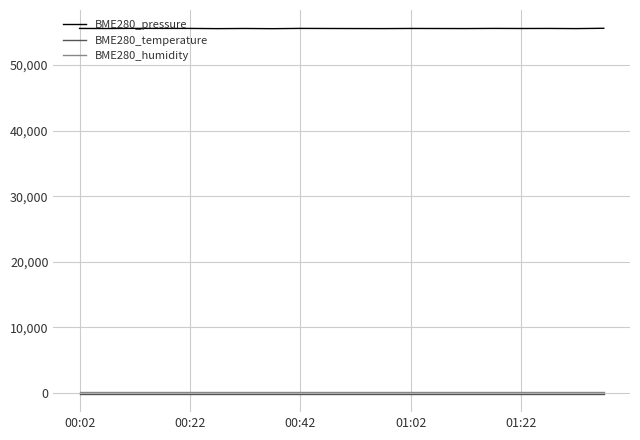

Which series has the widest spread of values?

BME280_pressure